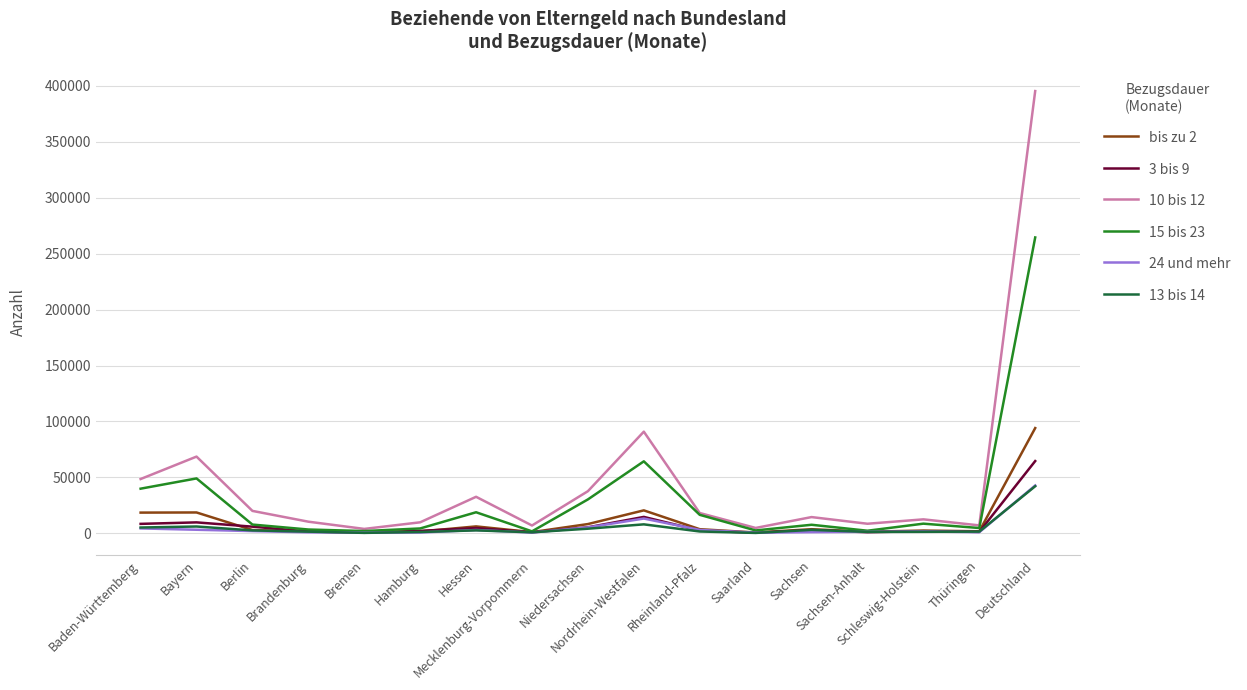

Which category has the highest value in the 24 und mehr series?

Deutschland